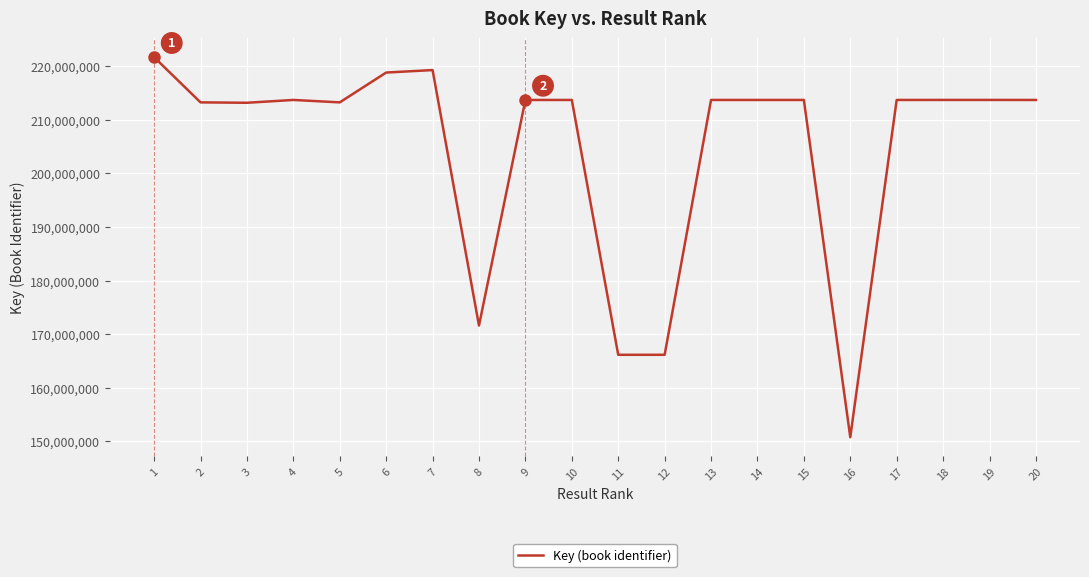

What is the change in value from 16 to 17?

+62929269